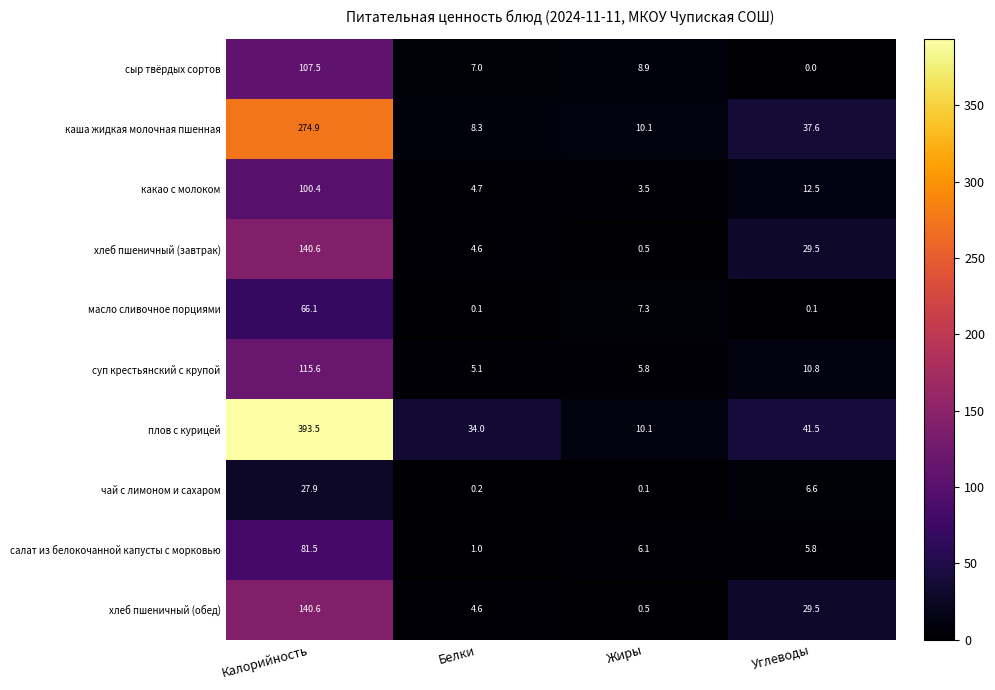

List the labels in order of салат из белокочанной капусты с морковью value, smallest first.

Белки, Углеводы, Жиры, Калорийность